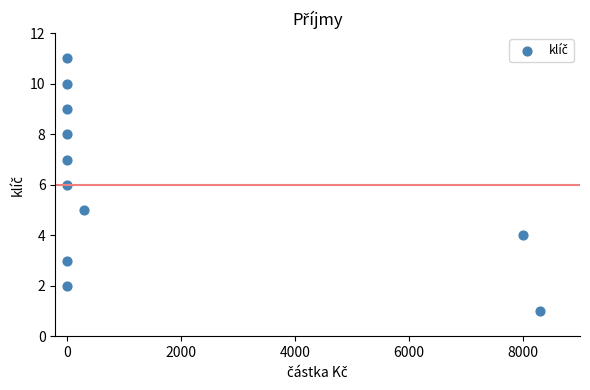

What is the average X value?

1509